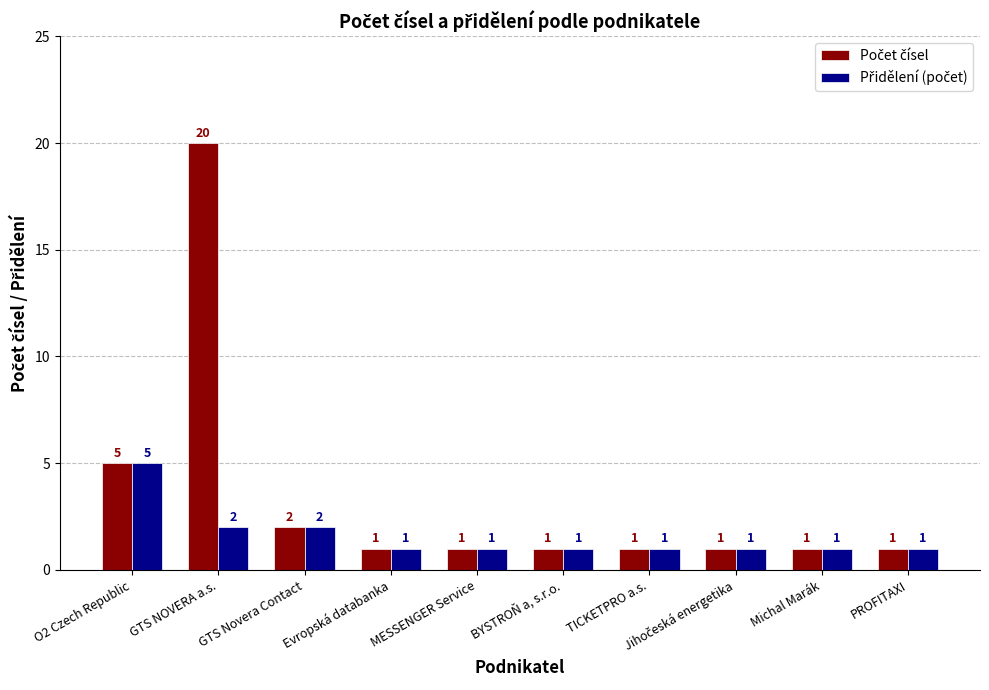

At which category is the sum across all series the highest?

GTS NOVERA a.s.